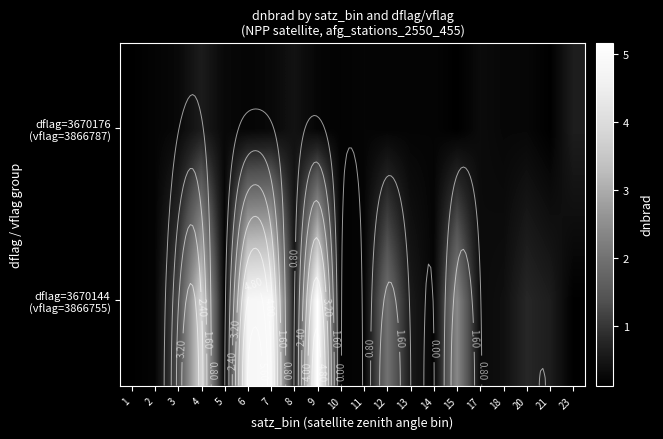

List the series in order of their peak value, lowest first.

dflag=3670176 (vflag=3866787), dflag=3670144 (vflag=3866755)